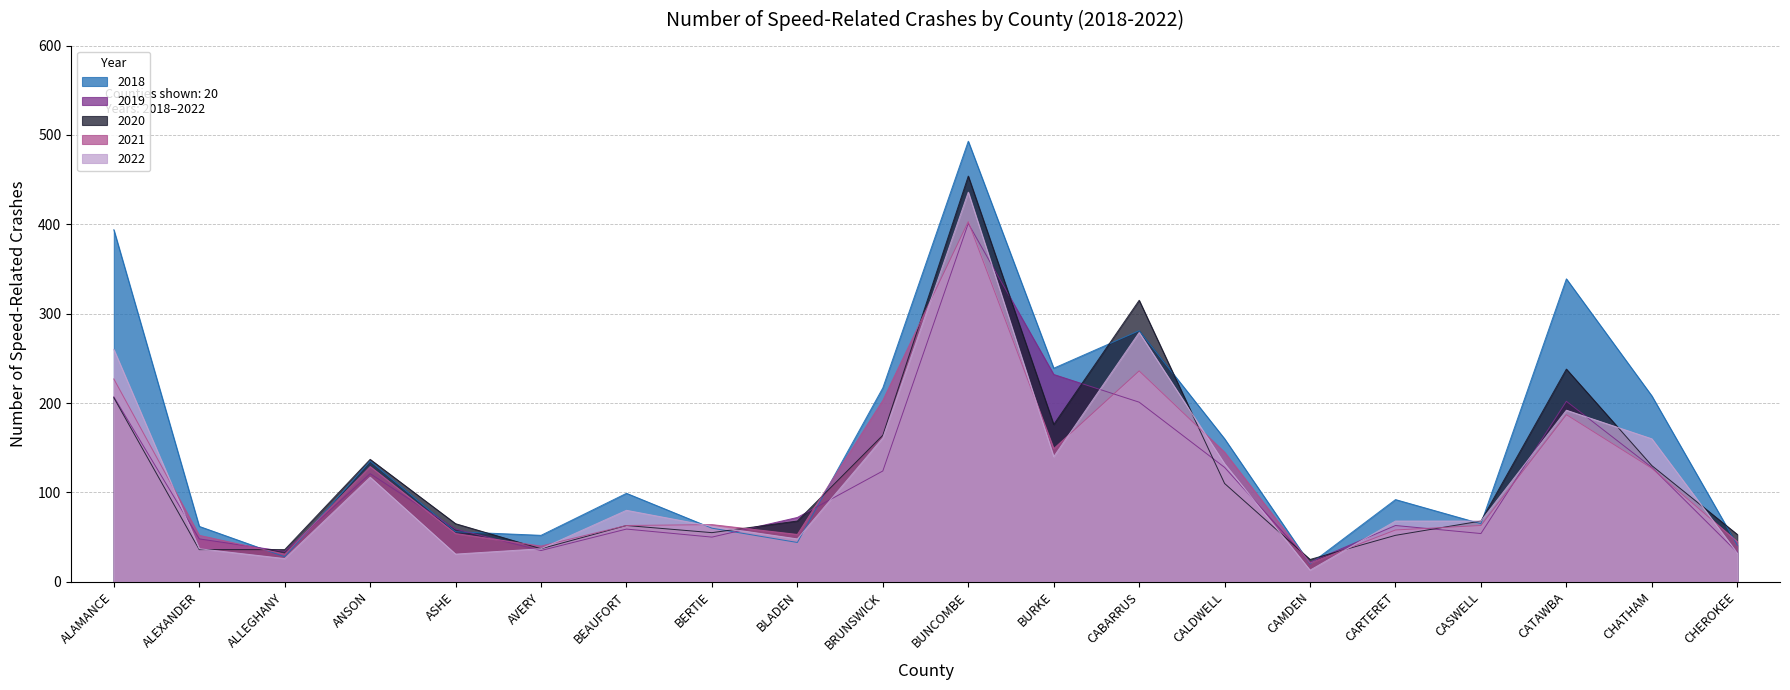

Is it true that 2019 equals 33 at CHEROKEE?

True